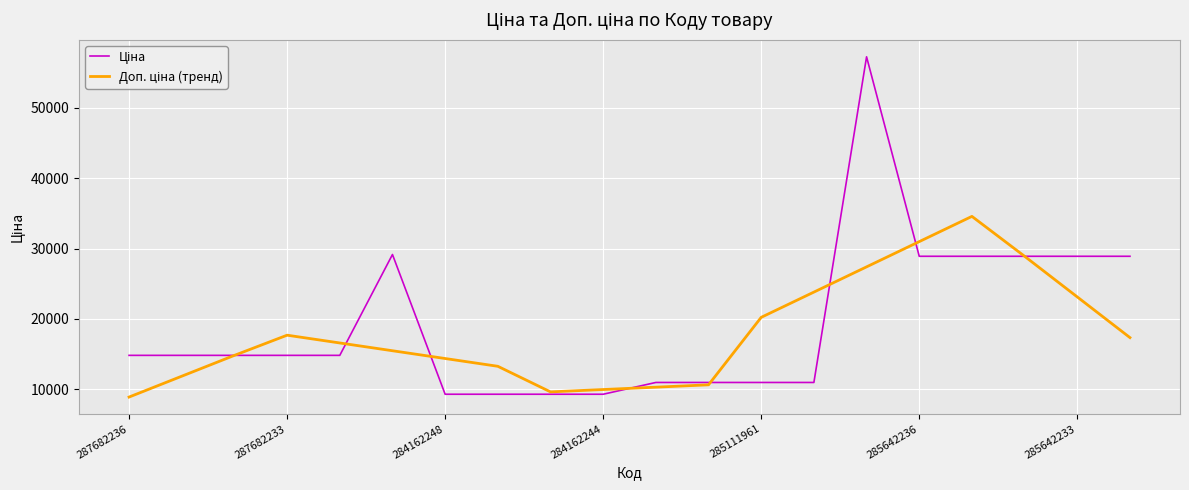

What is the value of the Ціна point at the 7th from the left?

9290.5